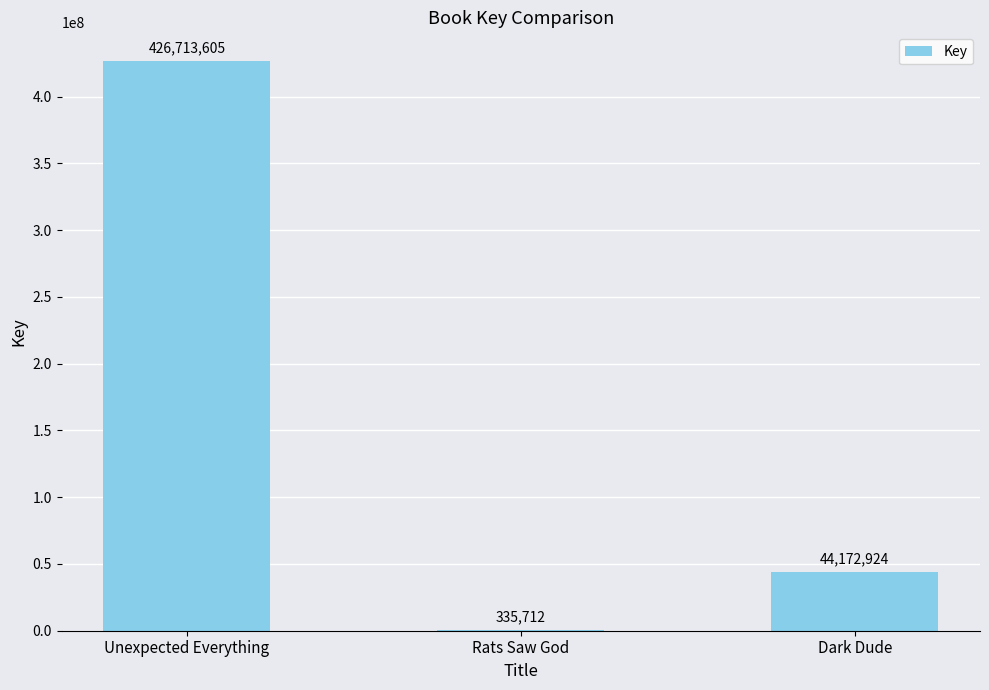

Which category has the highest value across all series?

Unexpected Everything